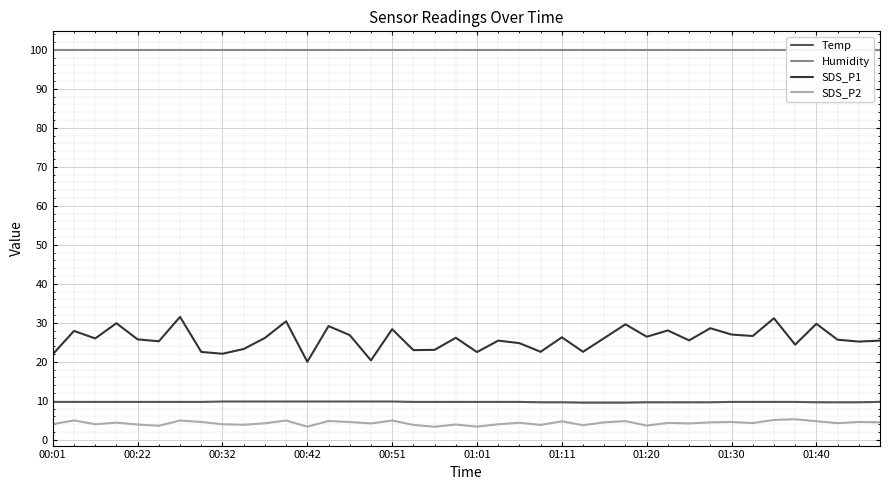

True or false: SDS_P2 and Humidity cross at least once.

False